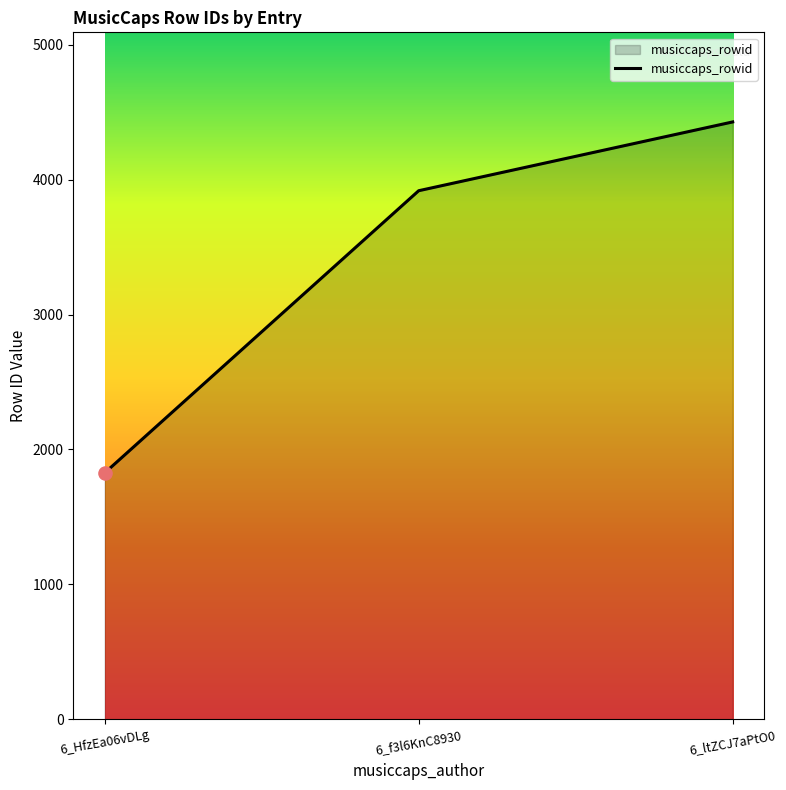

Between 6_f3l6KnC8930 and 6_HfzEa06vDLg, which is larger?

6_f3l6KnC8930